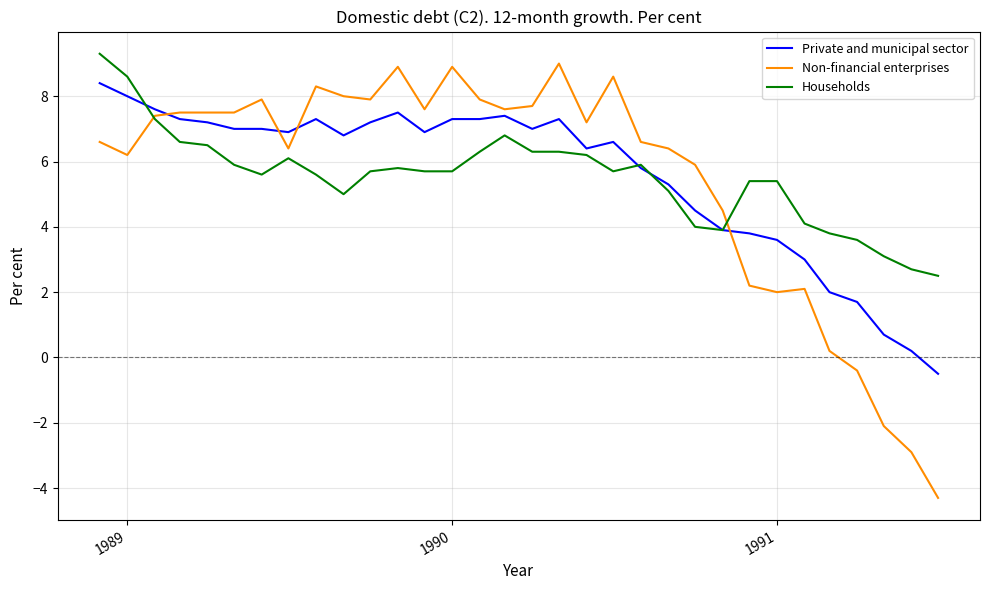

Which series has the widest spread of values?

Non-financial enterprises